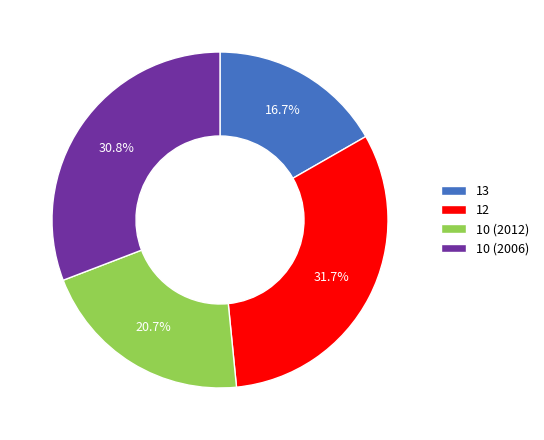

To the nearest percent, what portion does 10 (2012) represent?

21%